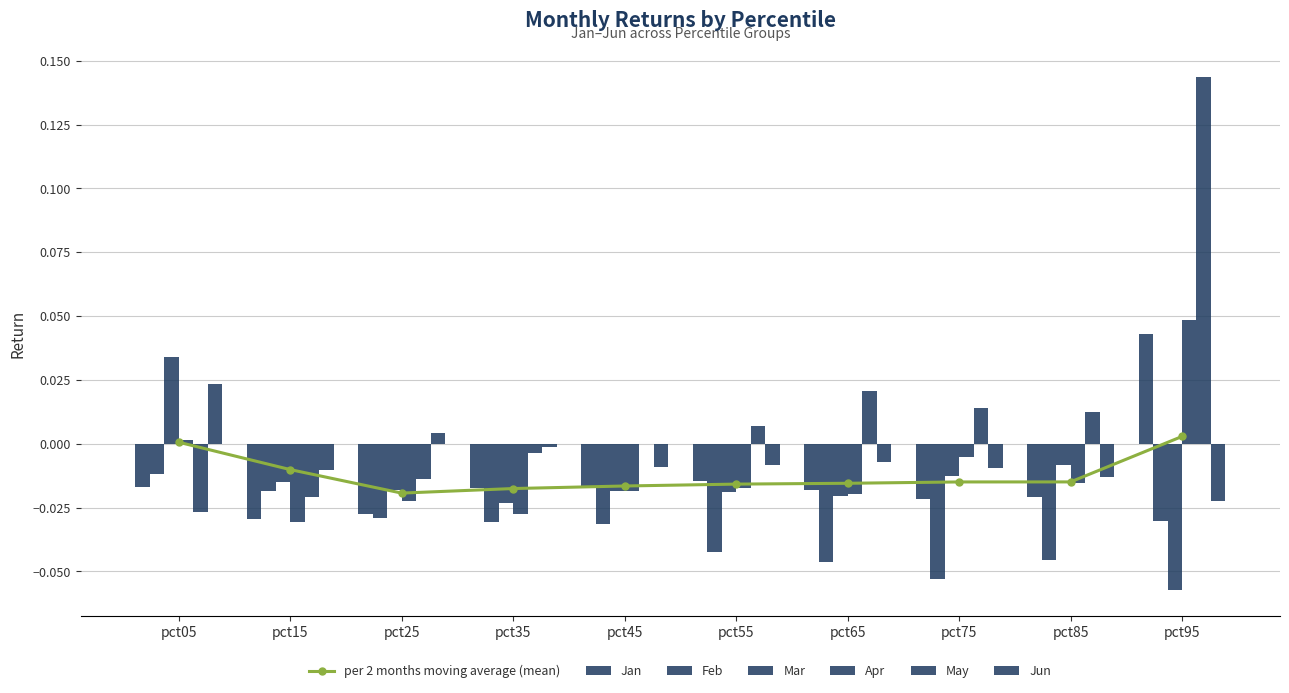

How many bars are there in each group?

6